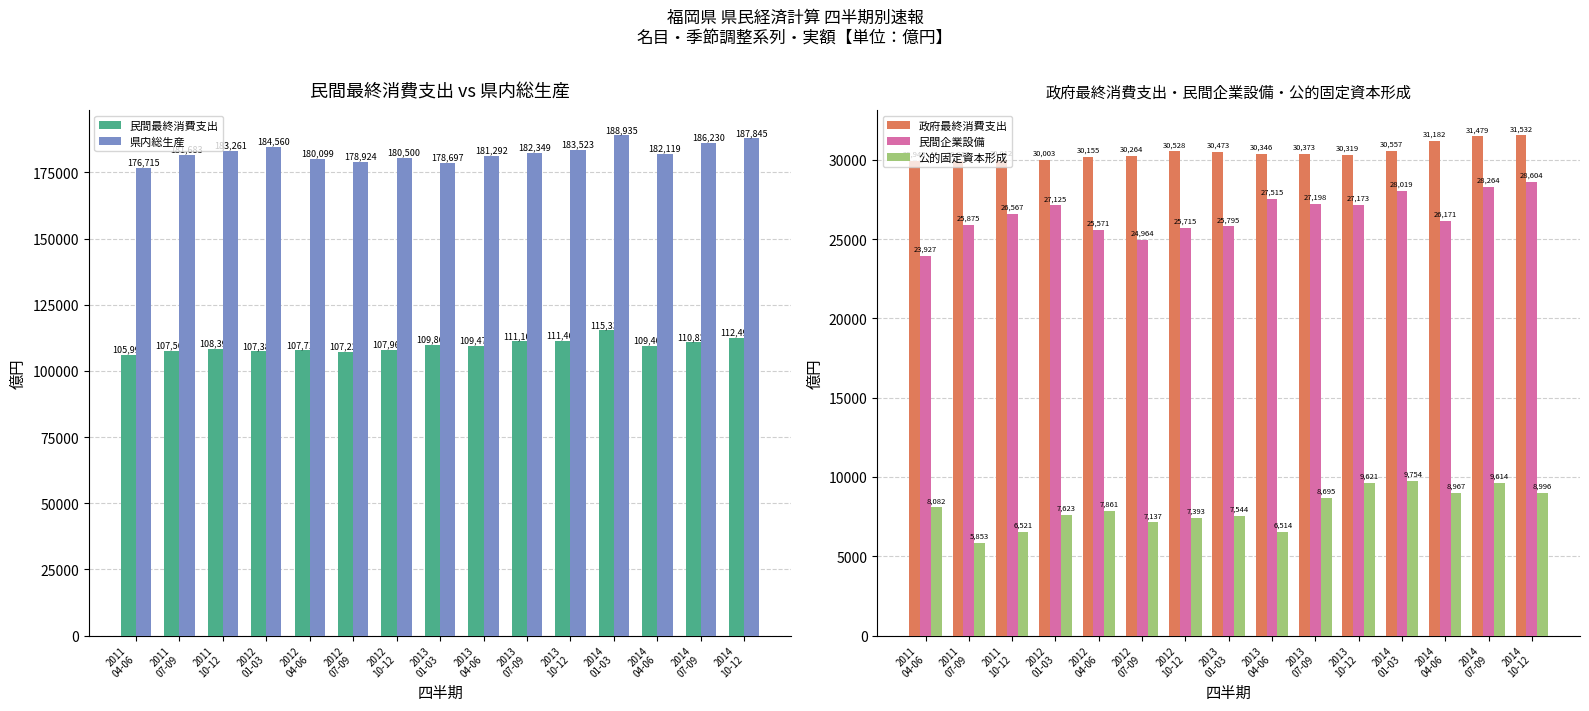

Which series has the largest total across all categories?

県内総生産